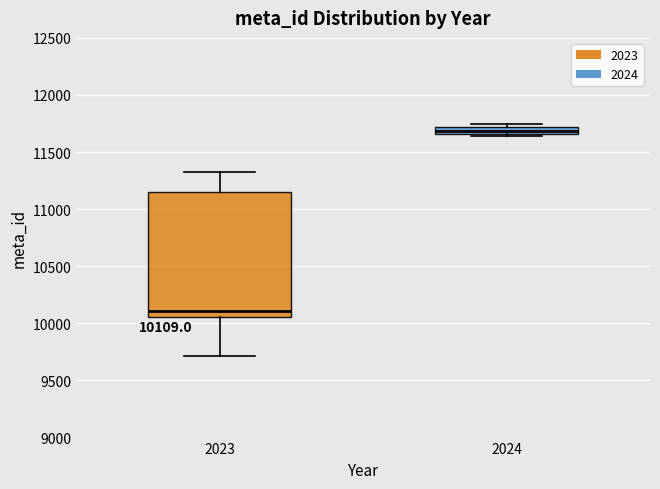

Which box has the lowest median line?

2023